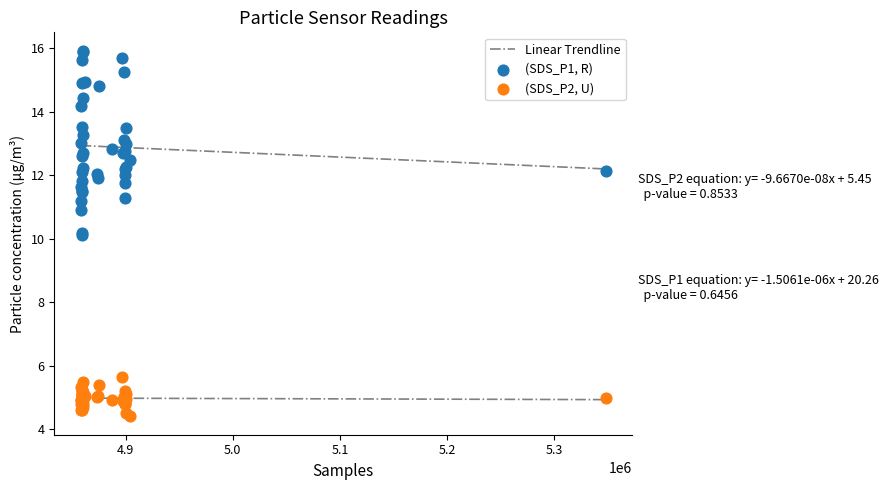

Which series reaches the maximum Y coordinate?

(SDS_P1, R)